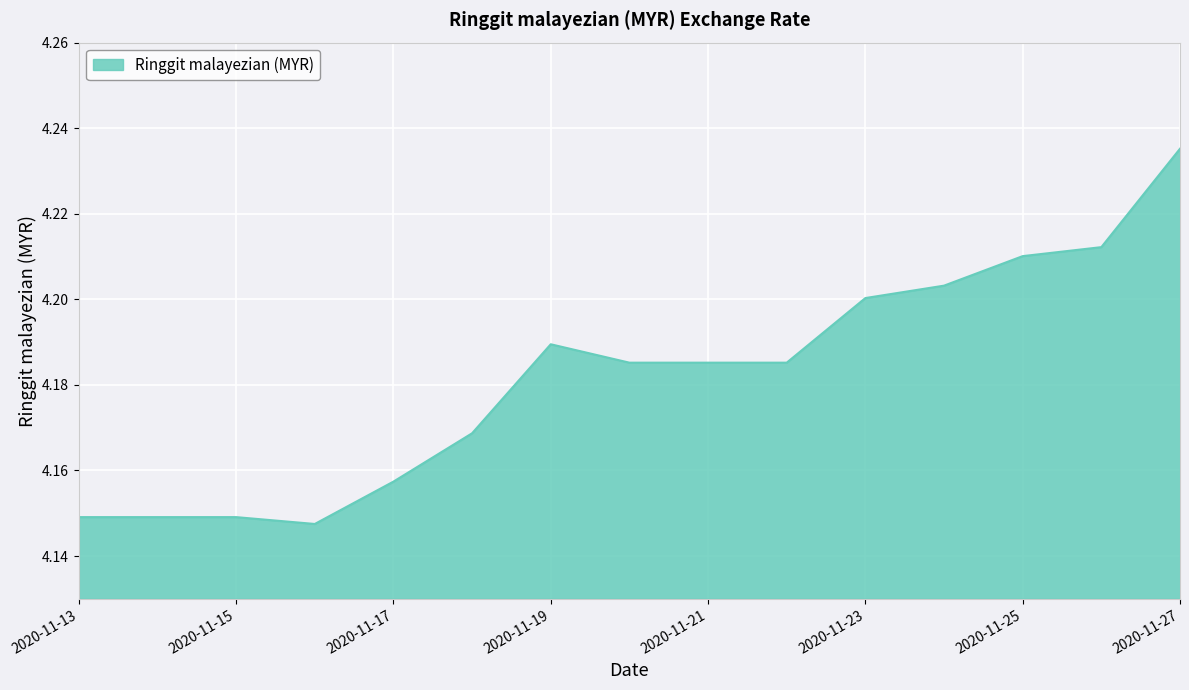

Rank the categories by value from highest to lowest.

2020-11-27, 2020-11-26, 2020-11-25, 2020-11-24, 2020-11-23, 2020-11-19, 2020-11-20, 2020-11-21, 2020-11-22, 2020-11-18, 2020-11-17, 2020-11-13, 2020-11-14, 2020-11-15, 2020-11-16